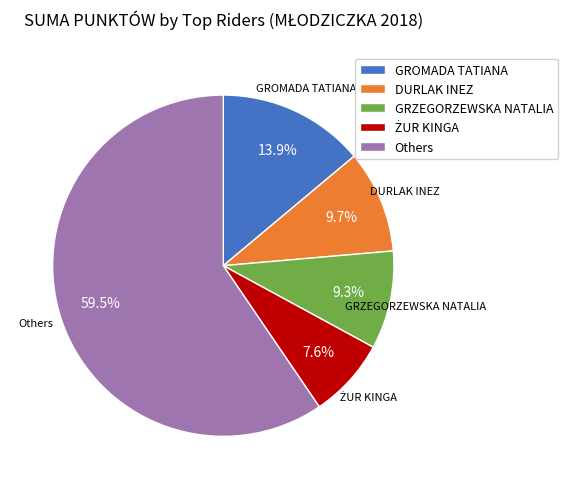

Count the number of slices in the pie.

5